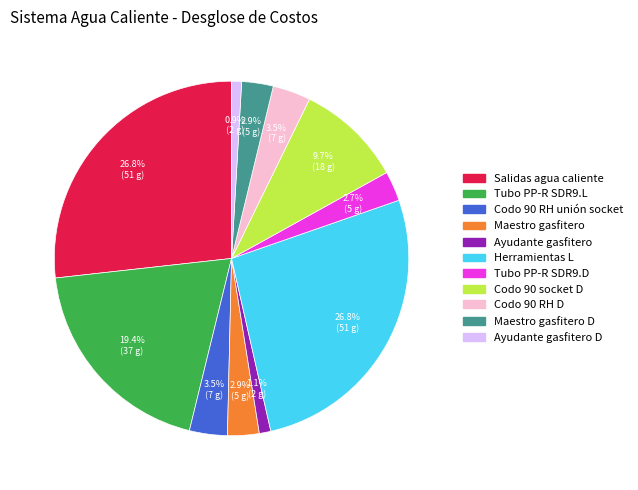

Is there a majority slice in this chart?

No